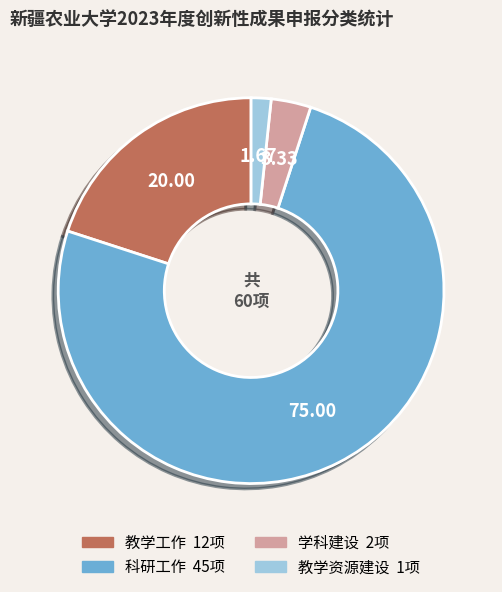

Count the number of slices in the pie.

4